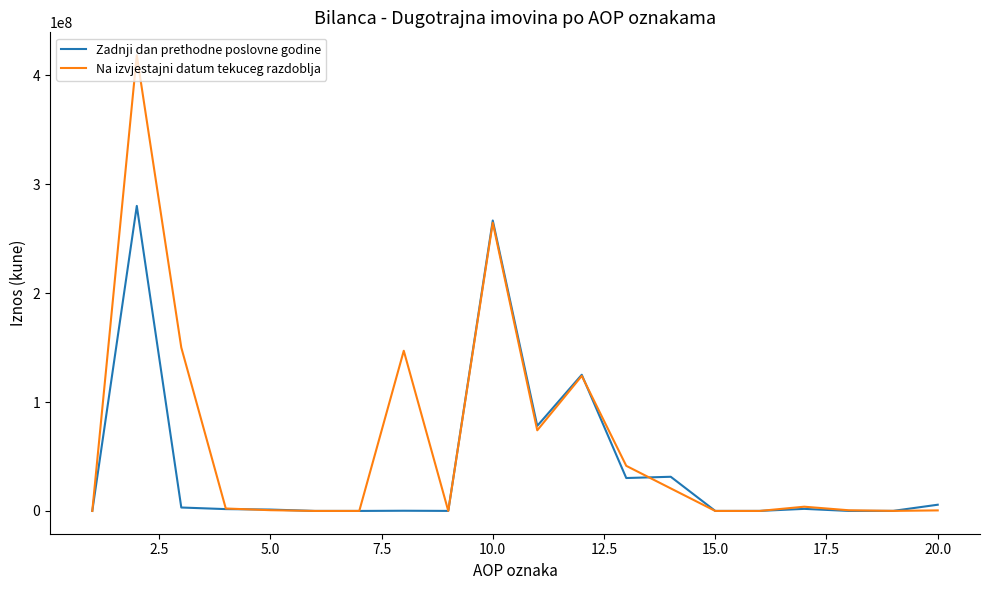

Which series has the largest total across all categories?

Na izvjestajni datum tekuceg razdoblja